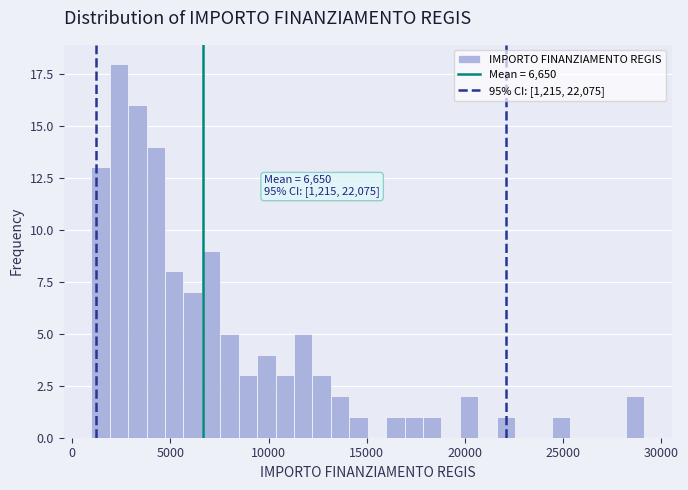

Around what value on the x-axis is the tallest bar? Give the approximate position of its centre, as read against the axis.

2500